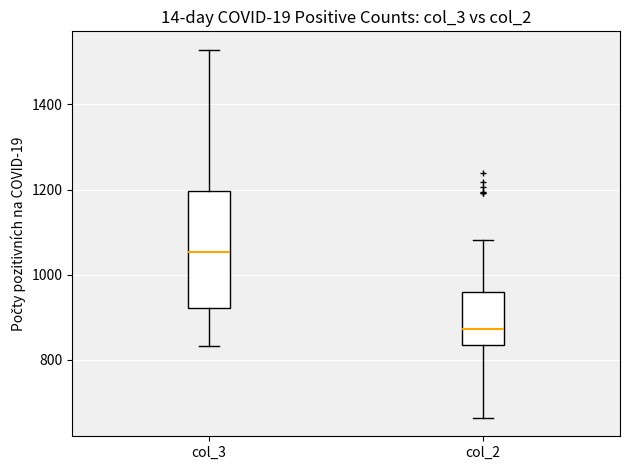

Which box's median line is the highest?

col_3